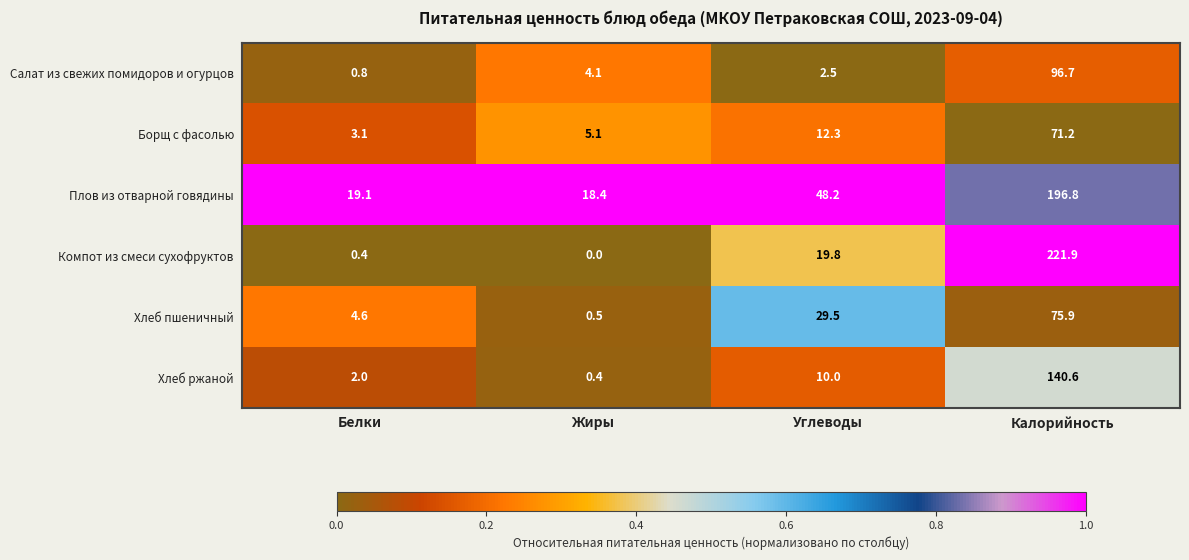

How many data points in Плов из отварной говядины are above 48?

2